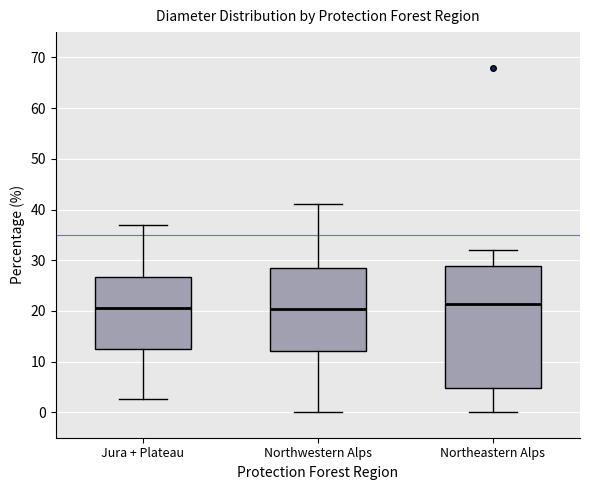

Reading left to right, transcribe this box plot: for each box, give where its median line is, the range the box spans, and where its two whiskers end, as read against the y-axis. The values are not printed on the chart, so give them approximately, as read against the axis.

Jura + Plateau: median 21, box 13 to 27, whiskers 3 to 37
Northwestern Alps: median 20, box 12 to 28, whiskers 0 to 41
Northeastern Alps: median 21, box 5 to 29, whiskers 0 to 32